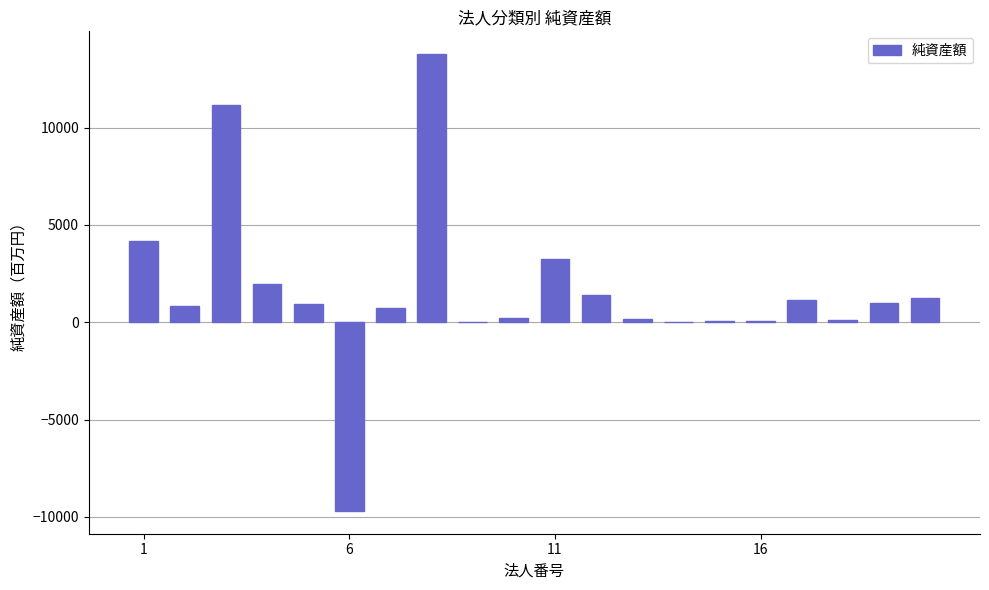

What is the maximum value shown in the chart?

13774